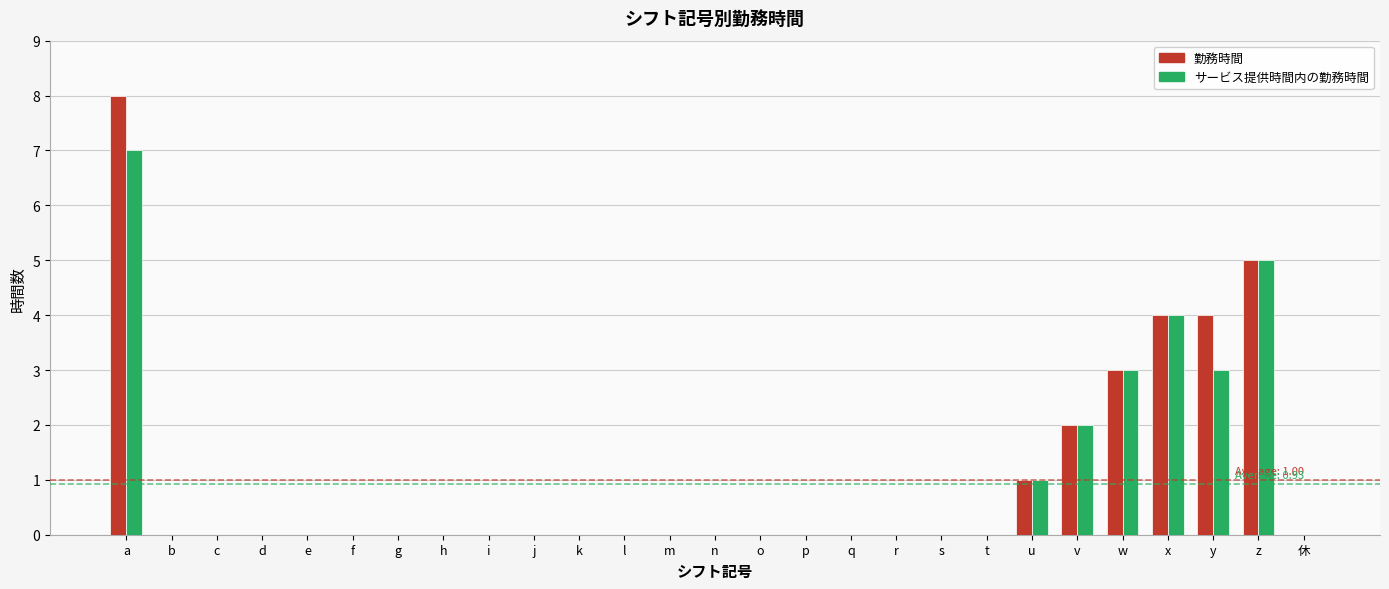

True or false: サービス提供時間内の勤務時間 has a value of 3 at v.

False